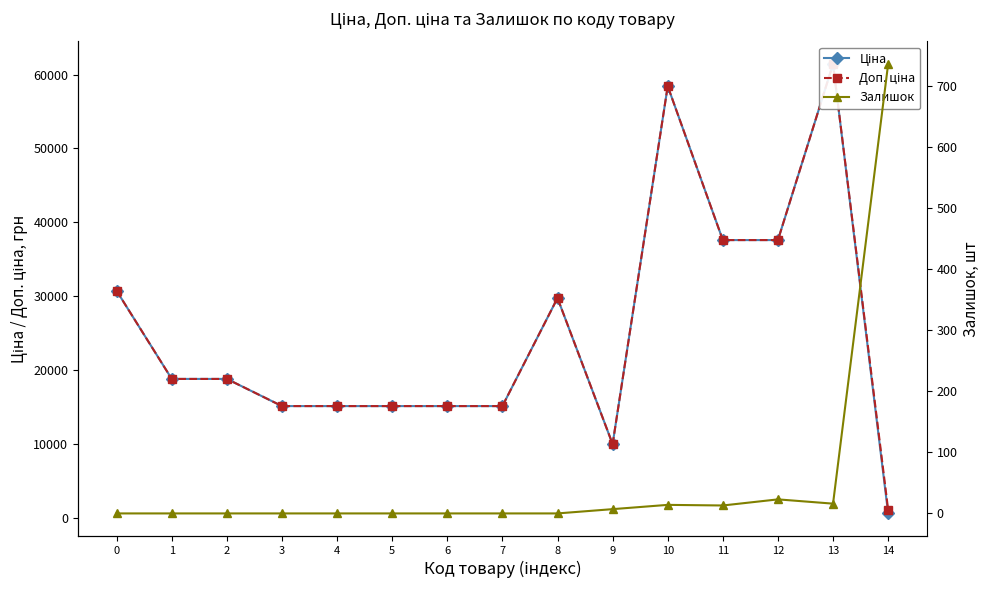

How many lines are shown in the chart?

3